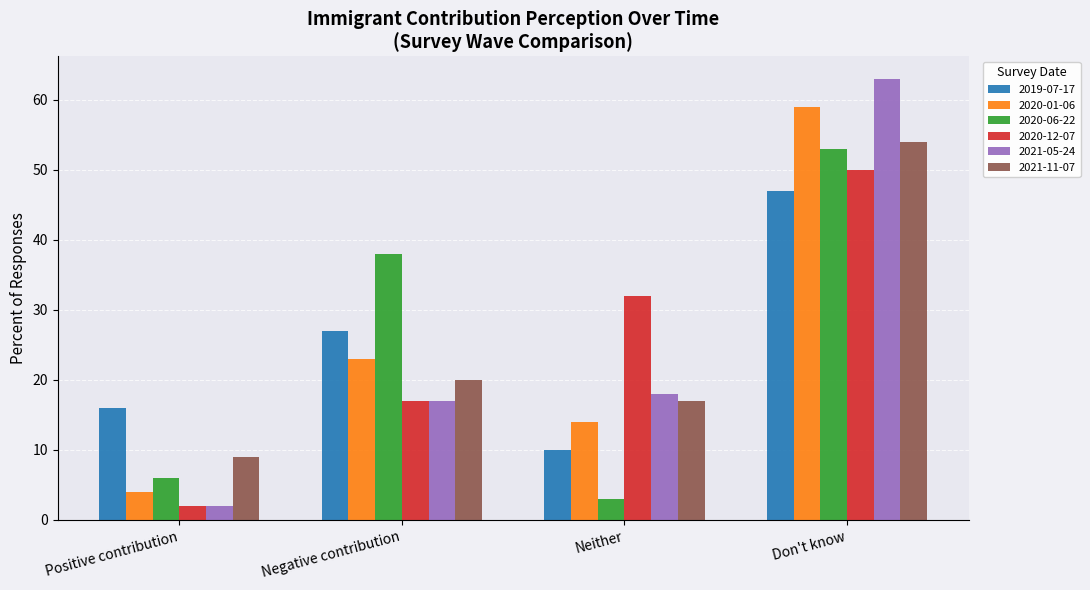

Reading right to left, transcribe all the data shown in this chart.

2019-07-17: 47.0	10.0	27.0	16.0
2020-01-06: 59.0	14.0	23.0	4.0
2020-06-22: 53.0	3.0	38.0	6.0
2020-12-07: 50.0	32.0	17.0	2.0
2021-05-24: 63.0	18.0	17.0	2.0
2021-11-07: 54.0	17.0	20.0	9.0